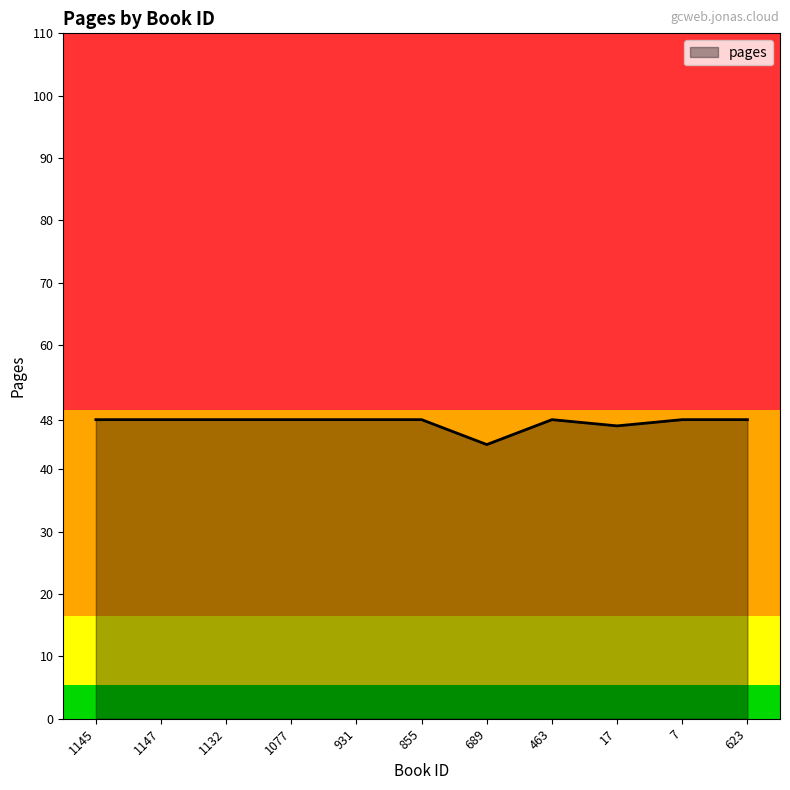

Is it true that the value at 463 is 48?

True